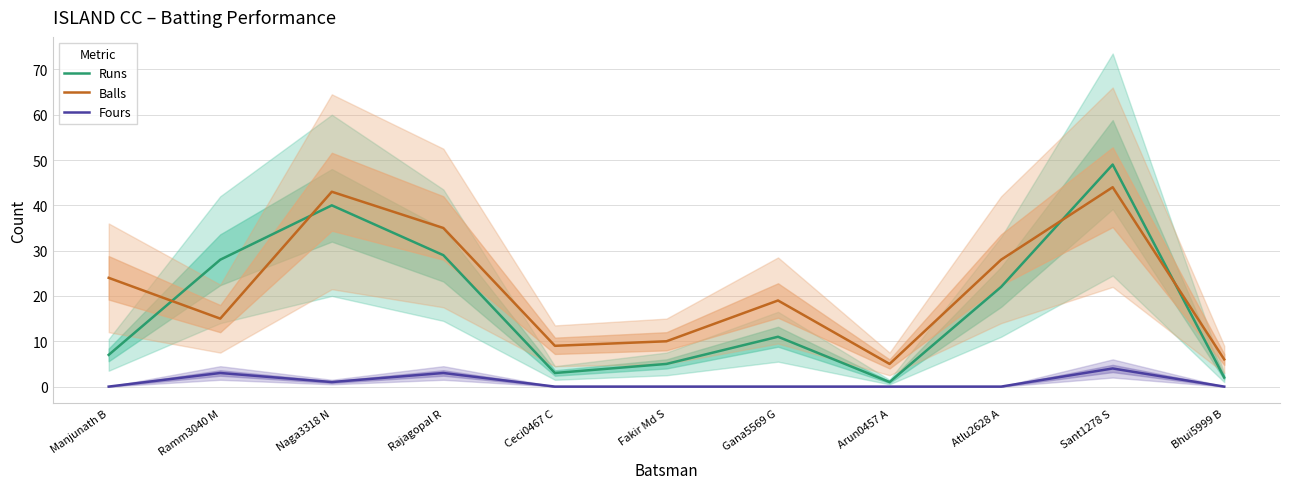

Is the value of Runs at Rajagopal R greater than the value of Fours at Arun0457 A?

Yes